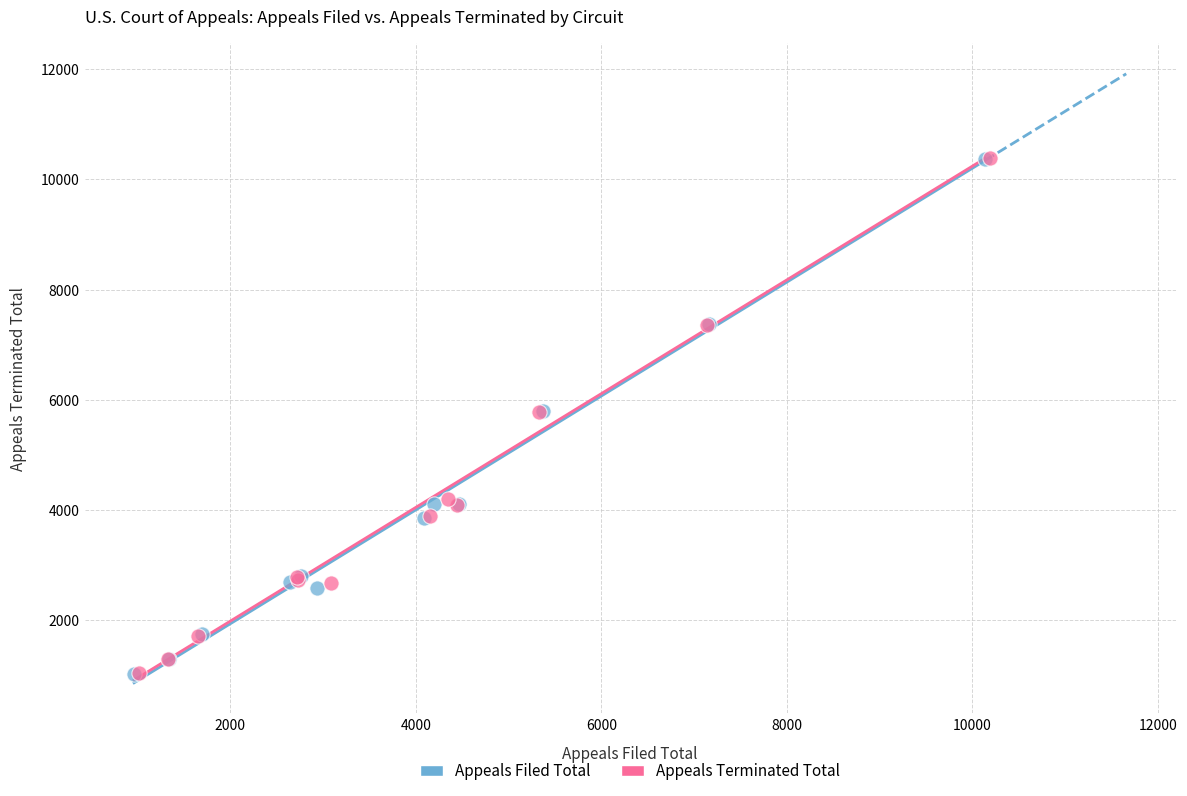

Which series has the largest Y range (max minus min)?

Appeals Terminated Total